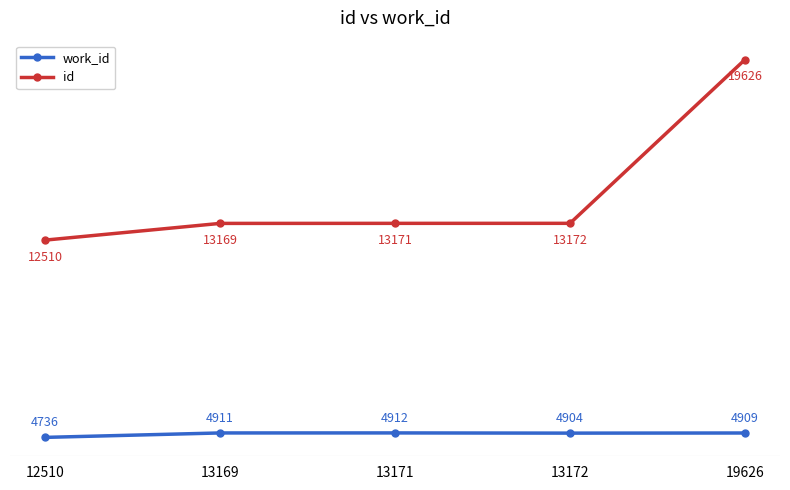

Which label corresponds to the largest value in the chart?

19626